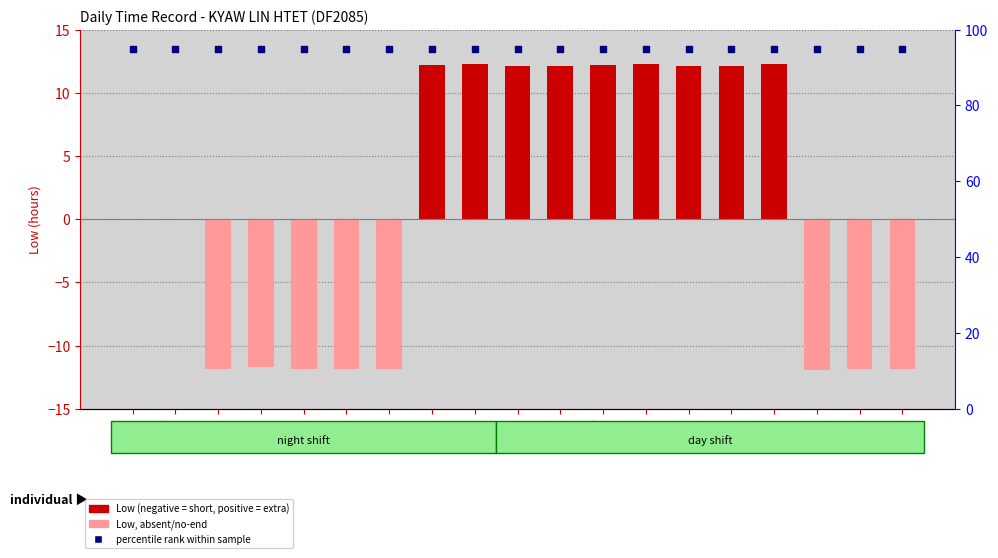

Is the value of Low at 27 greater than the value of percentile rank within the sample at 26?

No